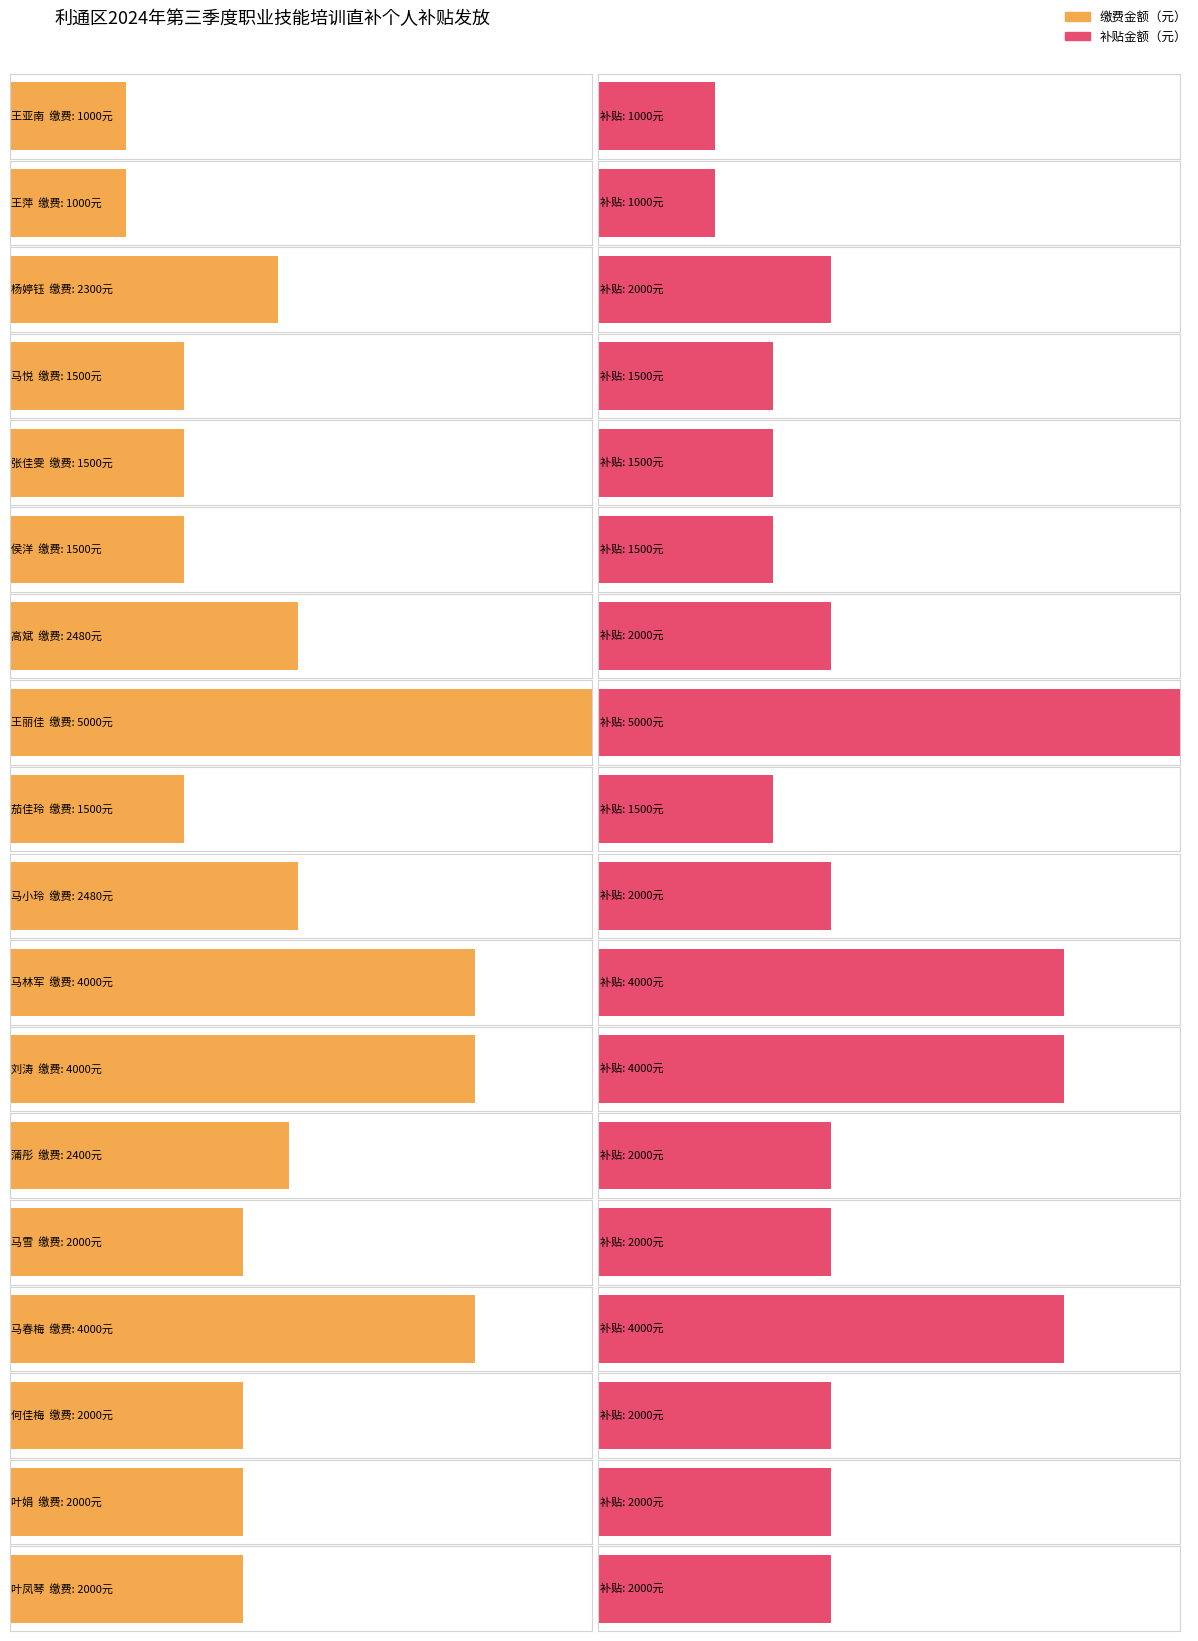

What is the sum of the 缴费金额（元） values at 马小玲 and 茄佳玲?

3980